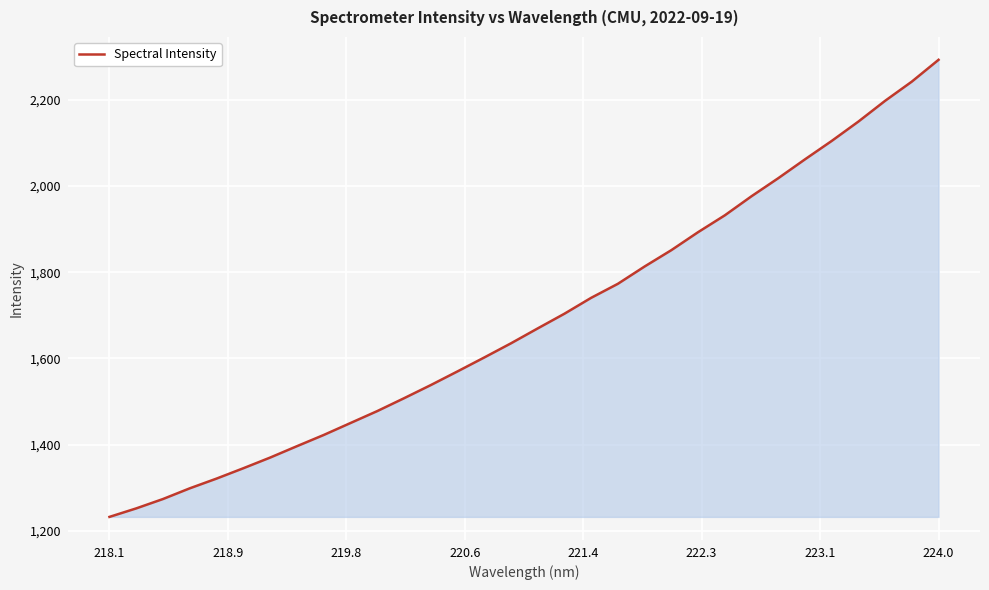

What is the minimum value shown in the chart?

1232.1